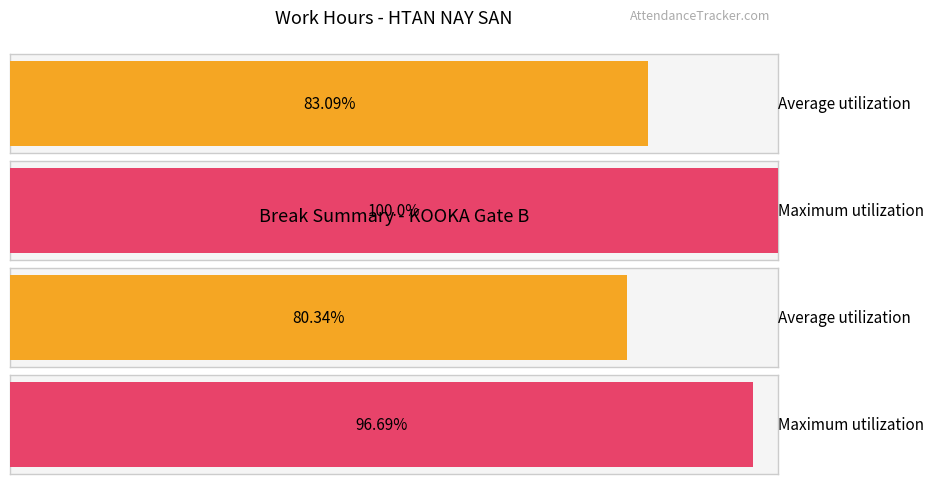

Does the chart contain stacked bars?

No